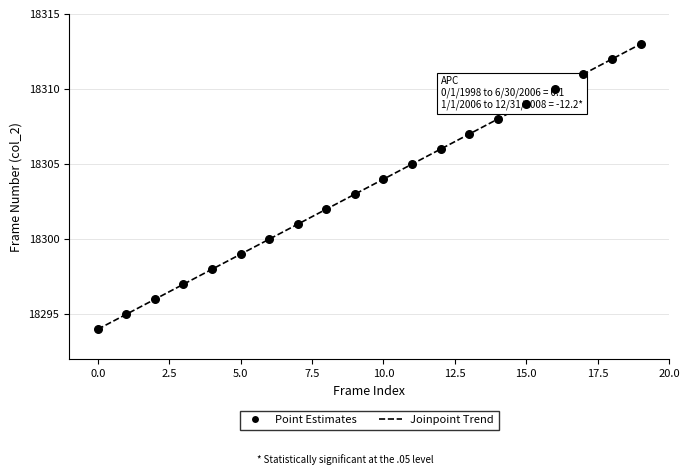

What is the greatest value displayed?

18313.0